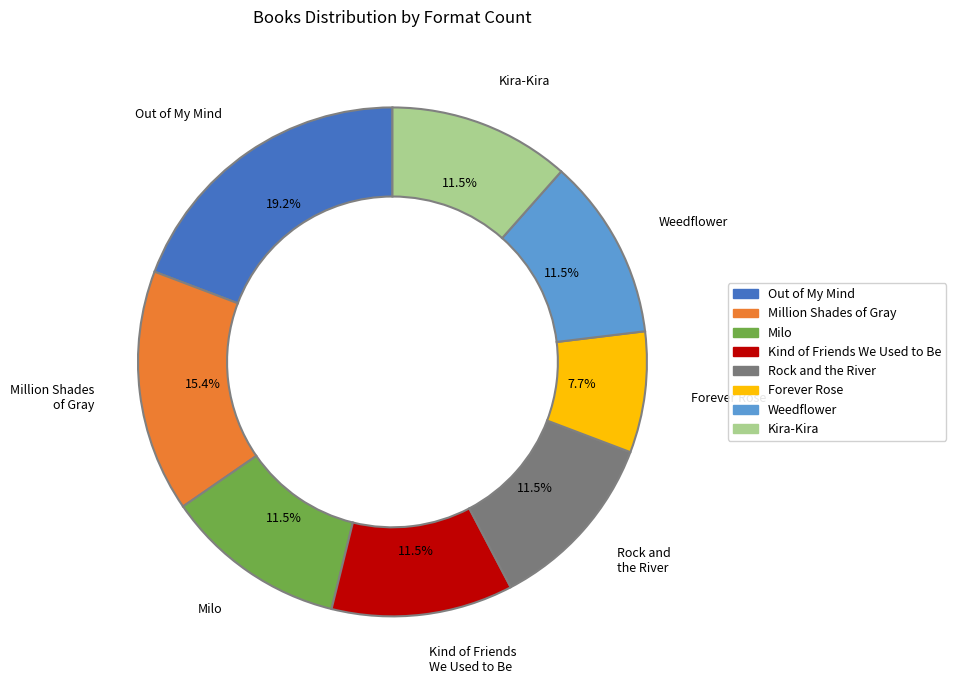

Is there a majority slice in this chart?

No